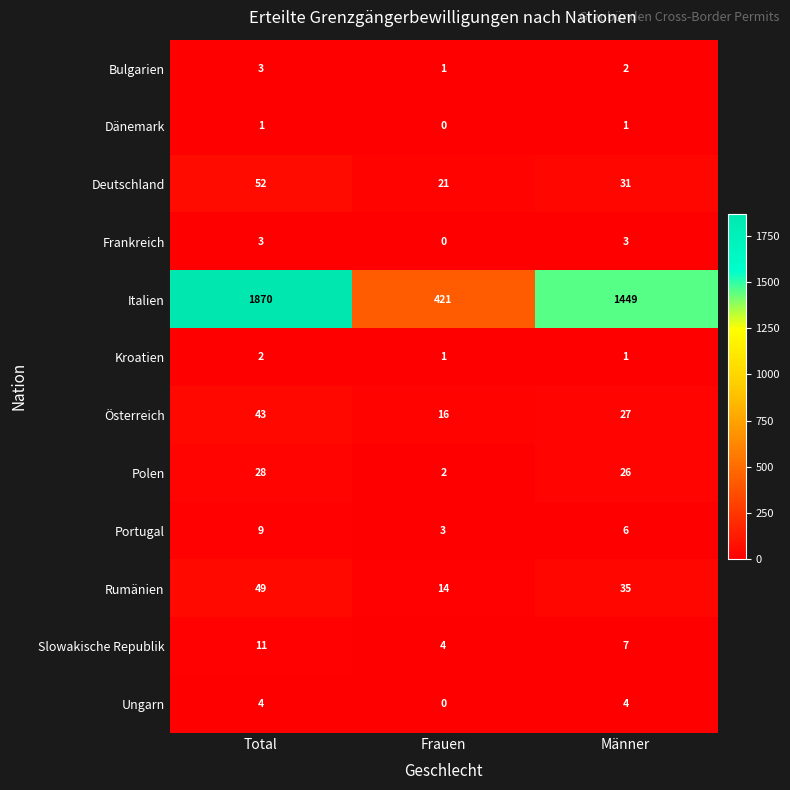

How many values in Dänemark are above zero?

2